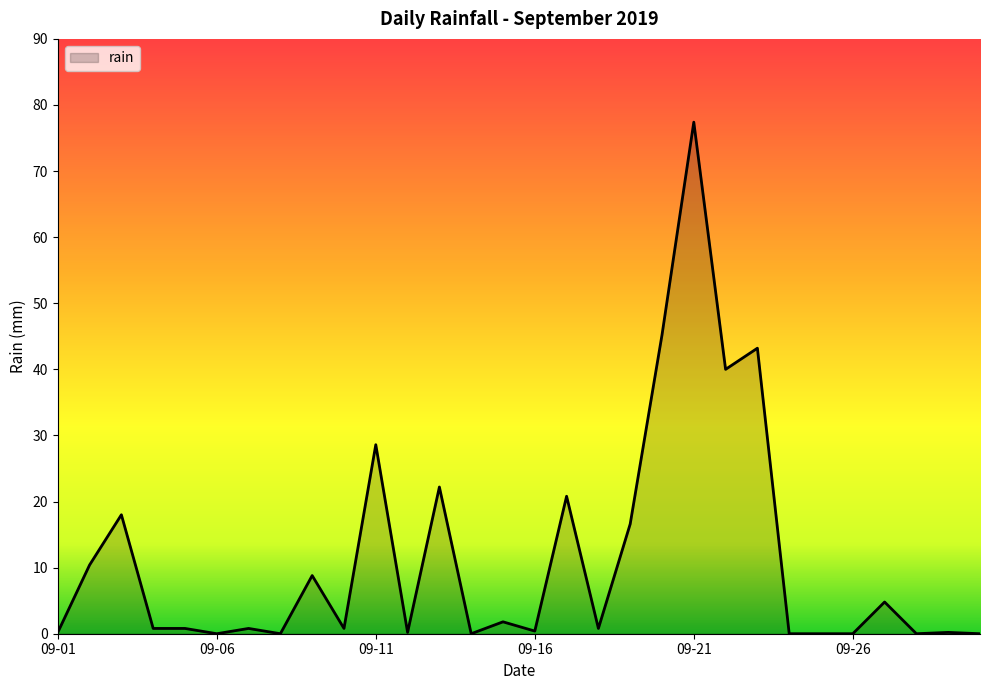

What is the difference between the maximum and minimum values?

77.4